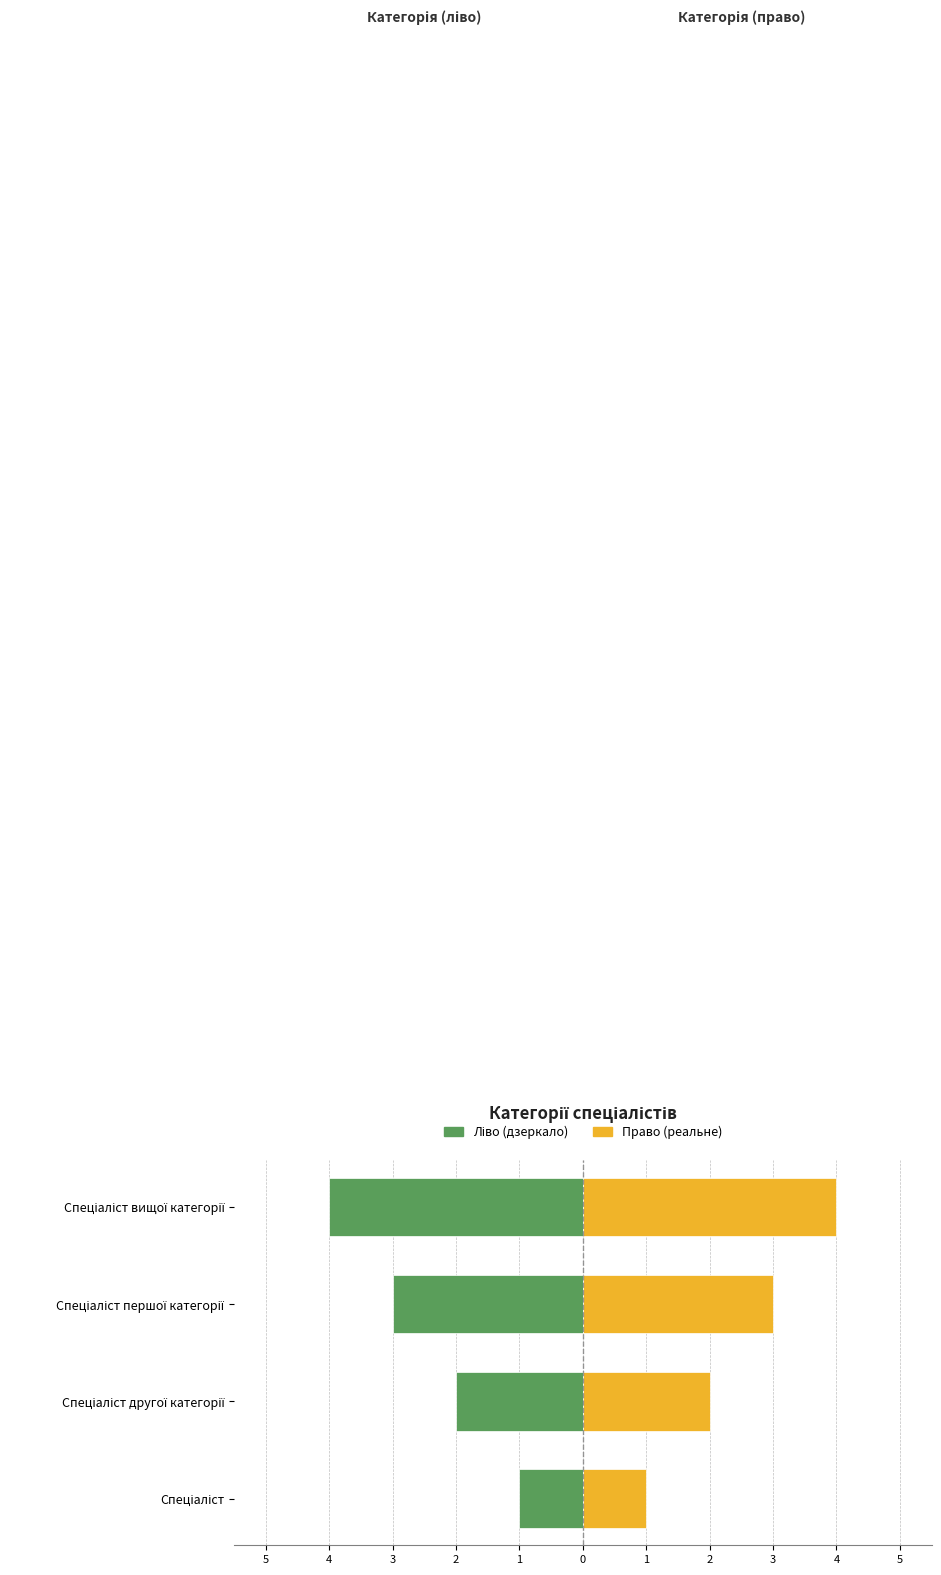

What is the value of the Ідентифікатор (право) bar at the 4th from the left?

4